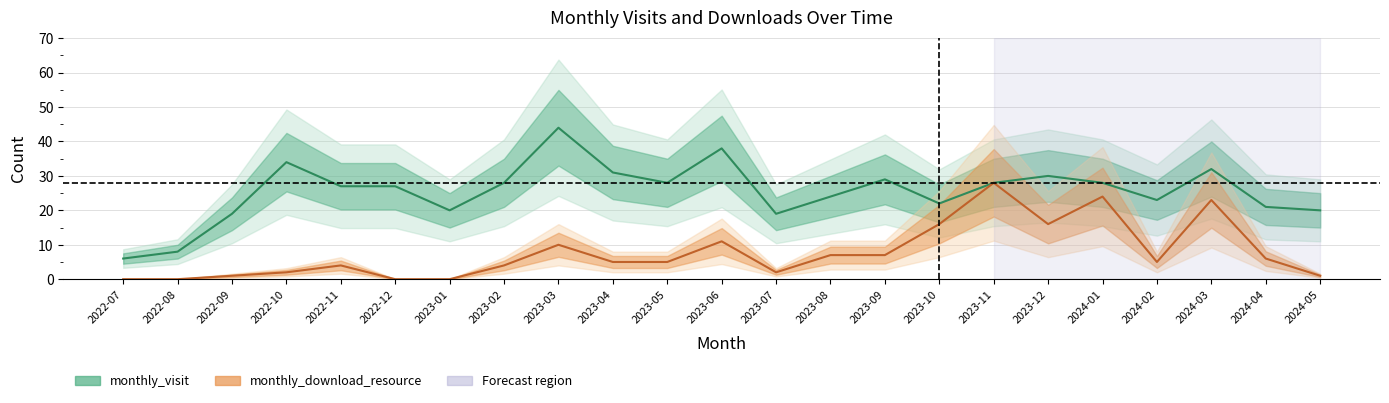

Is this an area chart (filled region under the line)?

No